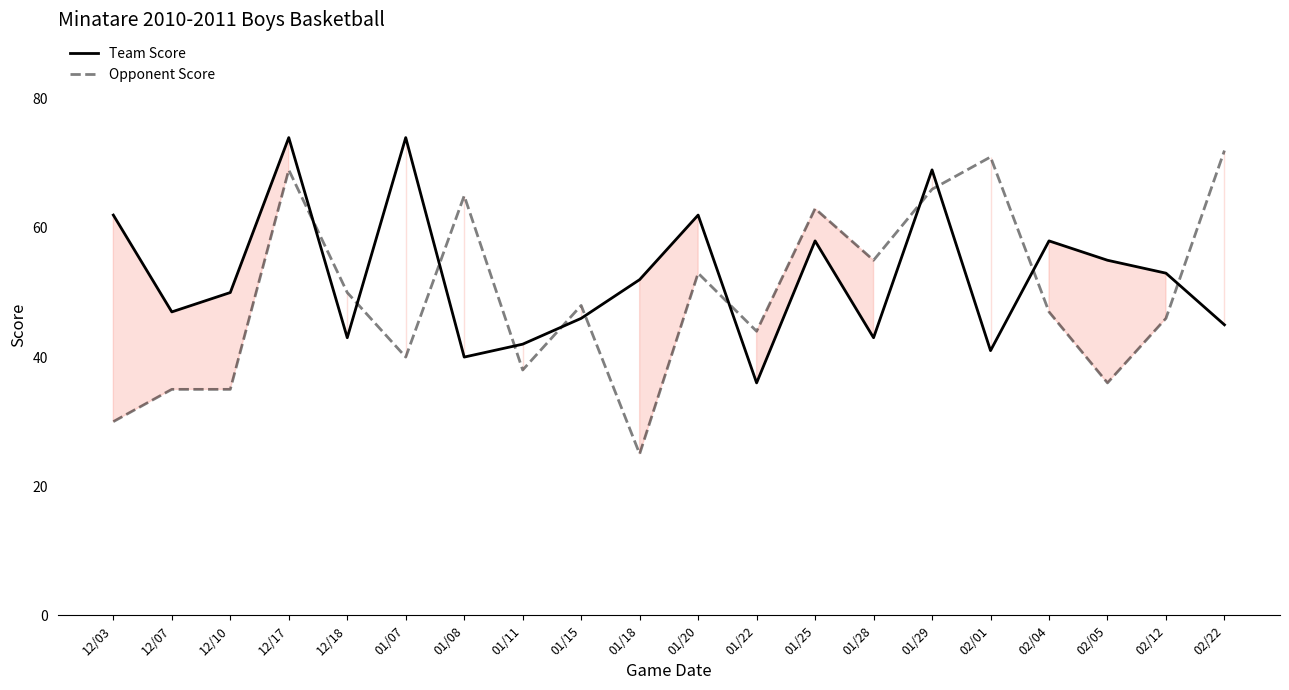

How many intersections are there between Team Score and Opponent Score?

11